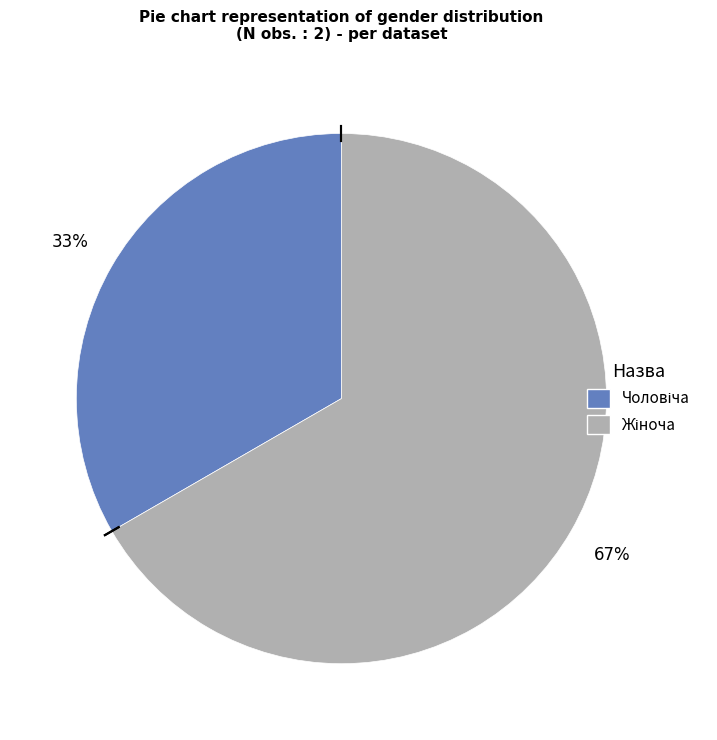

To the nearest percent, what is the average slice percentage?

50%